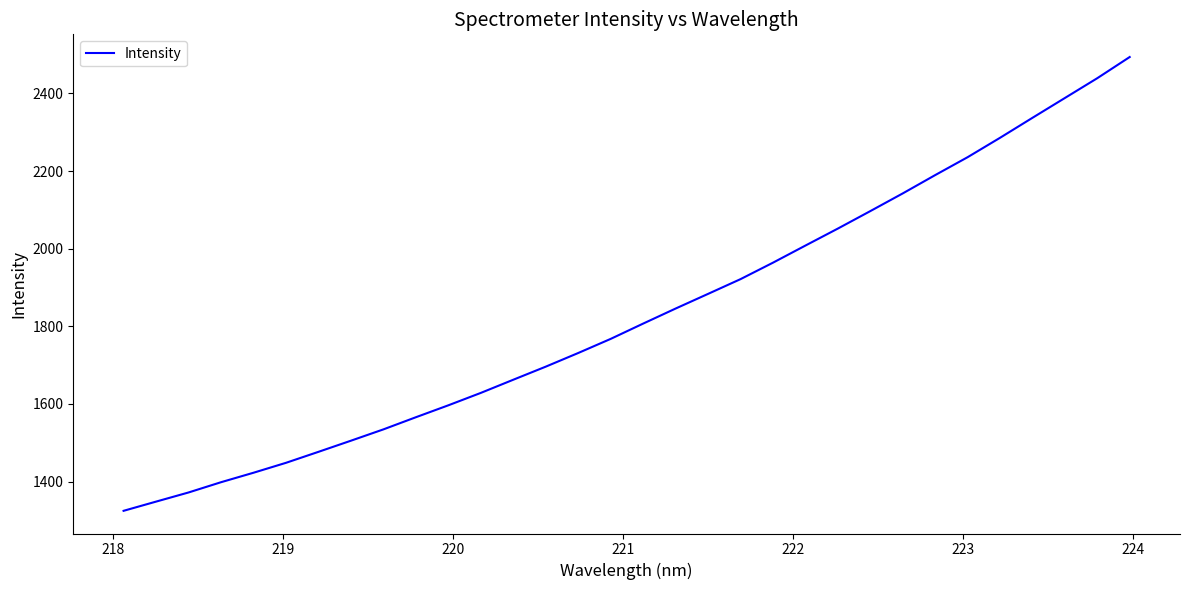

What is the minimum value shown in the chart?

1324.5